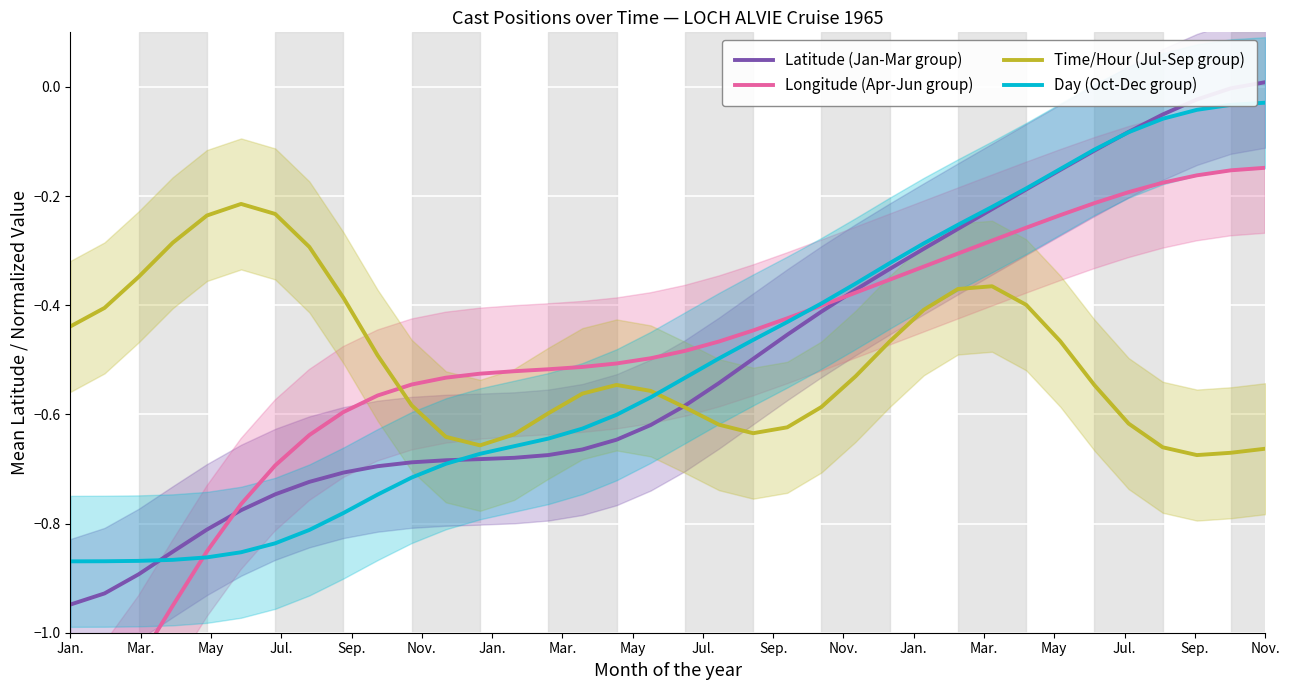

In Time/Hour (Jul-Sep group), how many points are higher than both neighbors (excluding endpoints)?

3